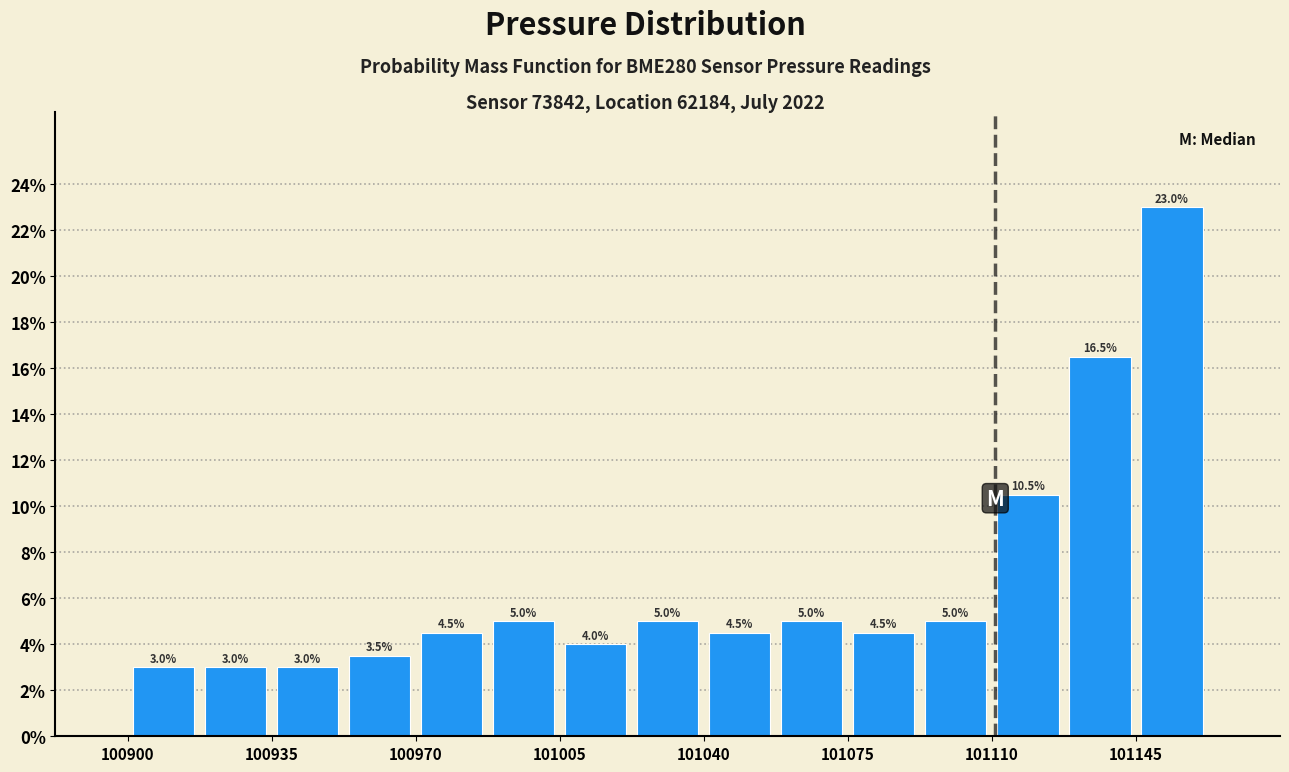

Around what value on the x-axis is the tallest bar? Give the approximate position of its centre, as read against the axis.

101155